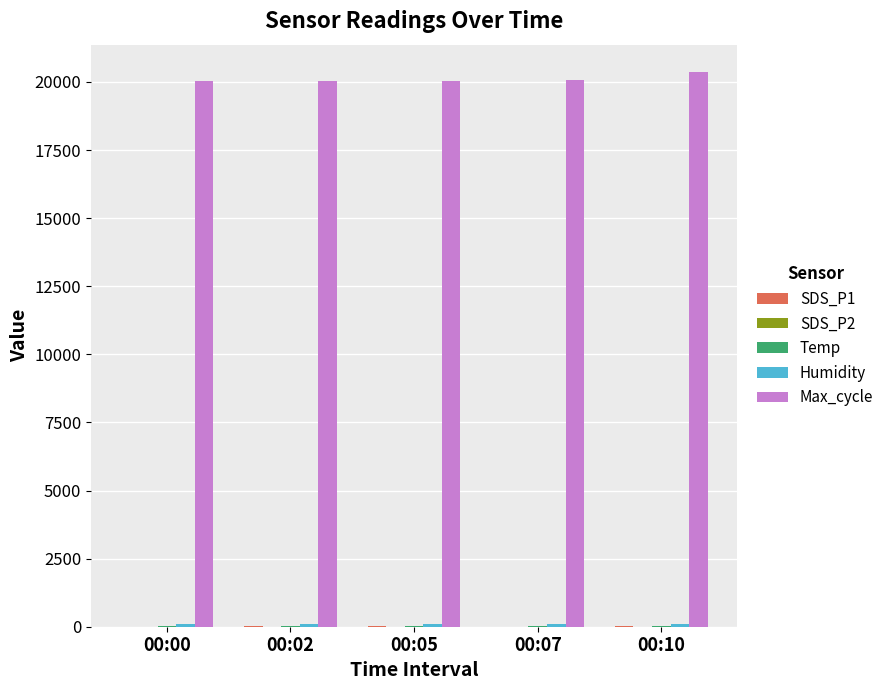

What is the spread (max minus min) of values at 00:05?

20040.3